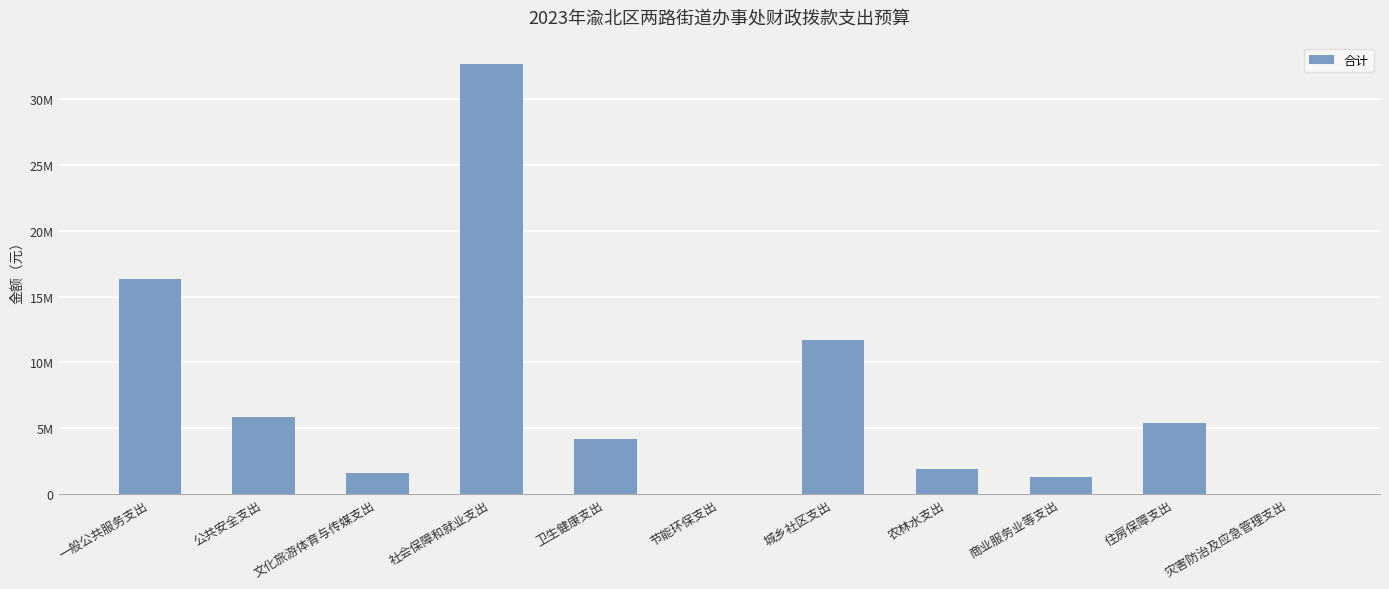

The chart shows a value of 4192365.6 at 卫生健康支出. True or false?

True